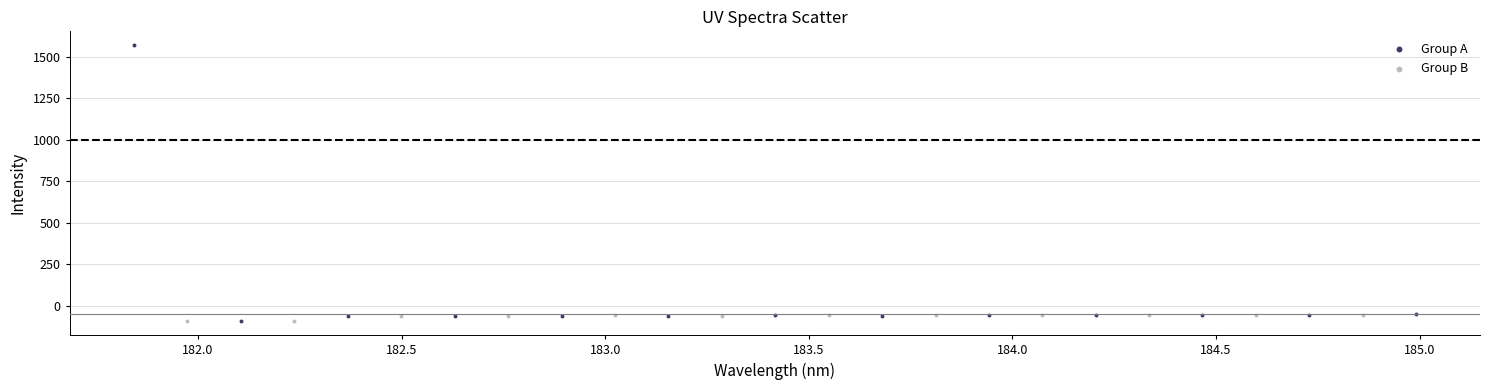

Which series contains the highest Y value?

Group A